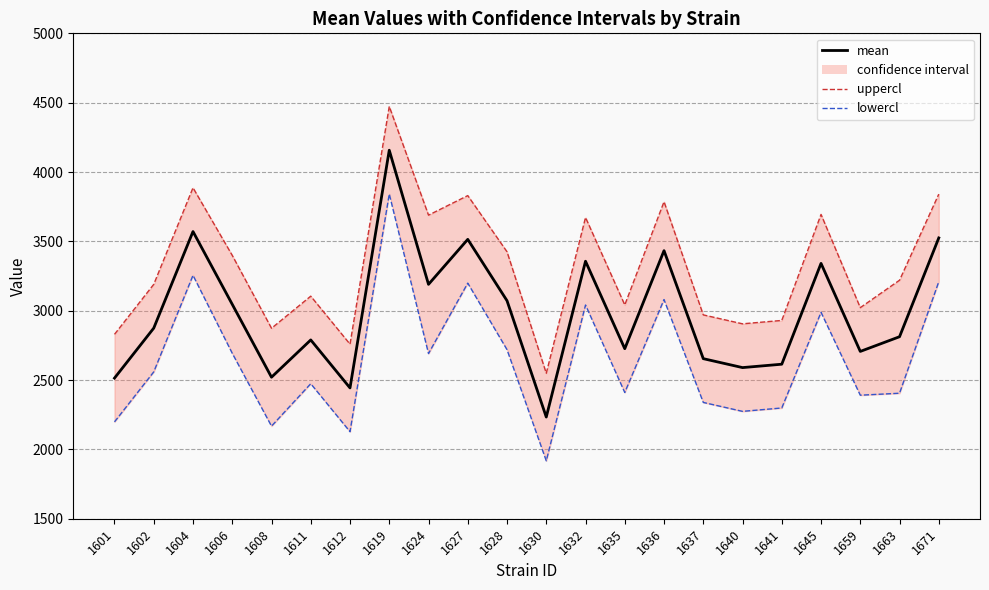

How many interior local peaks does the uppercl_line series have?

7